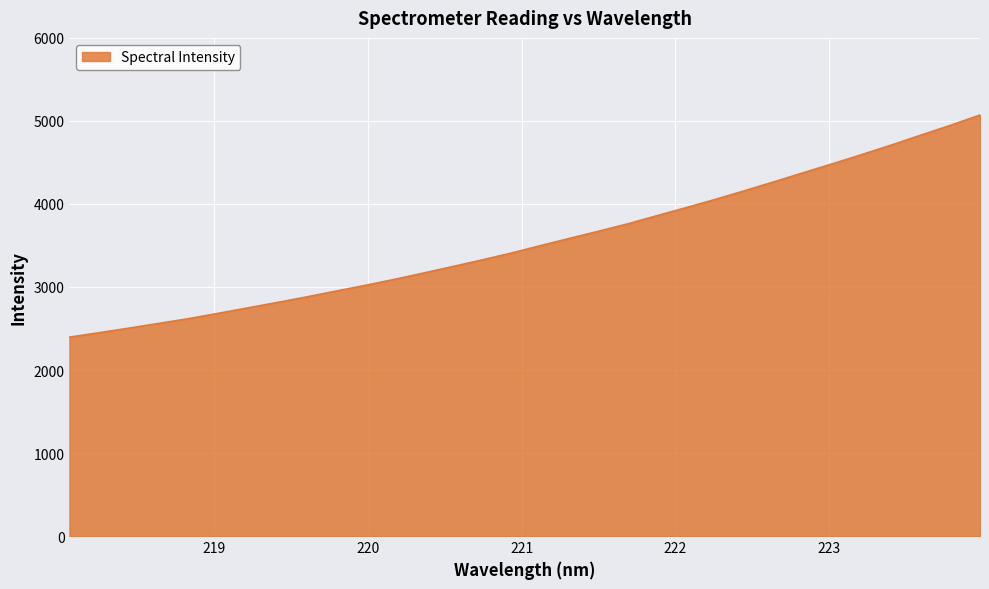

Does the chart display data point markers on the line(s)?

No